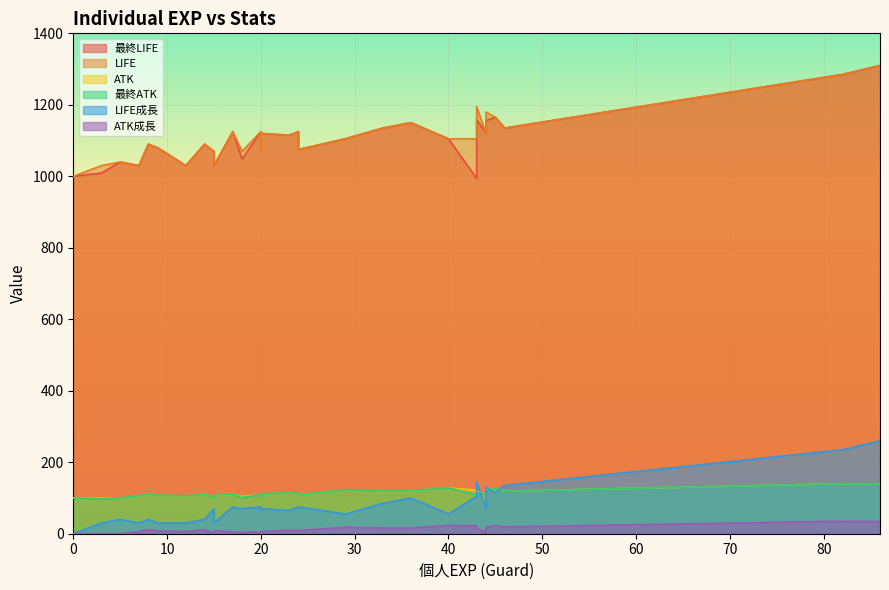

What is the highest value of the ATK成長 series?

35